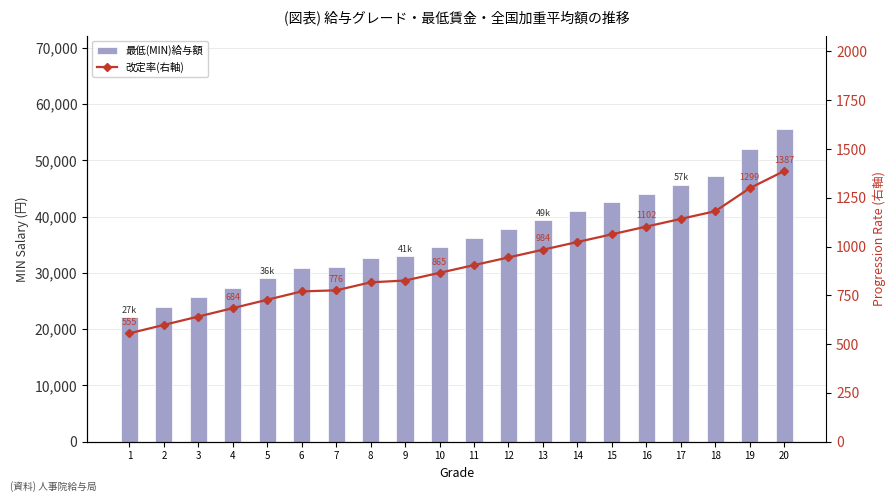

What is the sum of all 最低(MIN)給与額 values?

731540.0